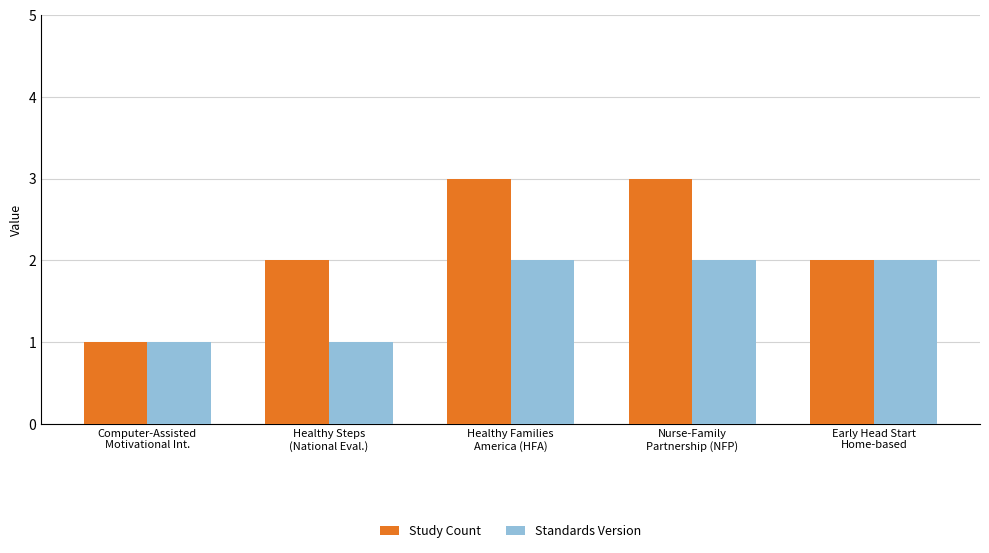

How many distinct data groups are displayed?

2